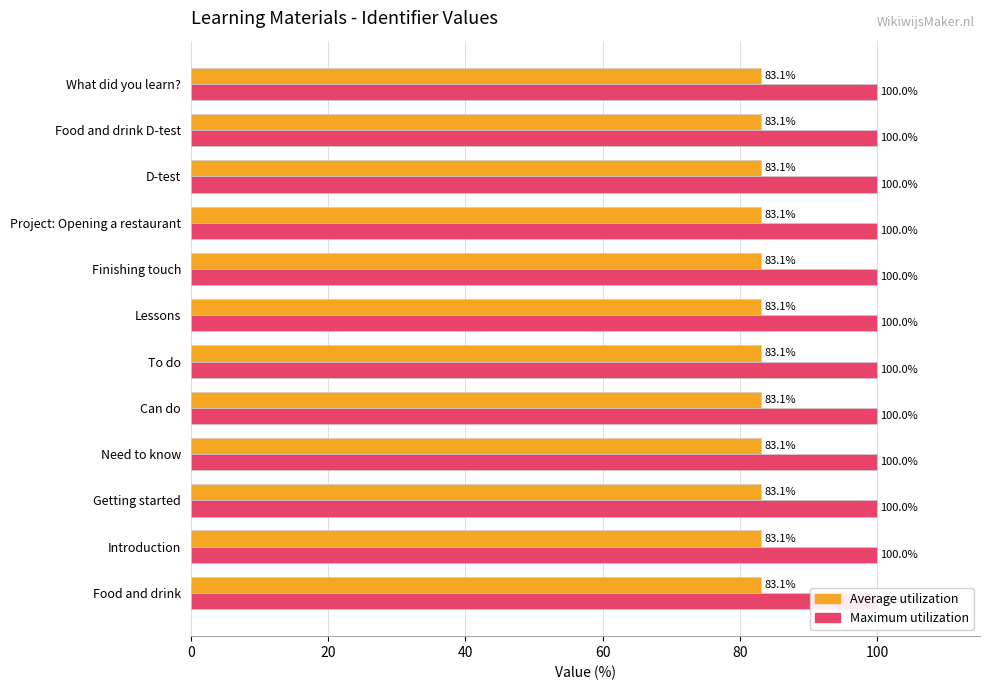

Count the number of data series in this chart.

2